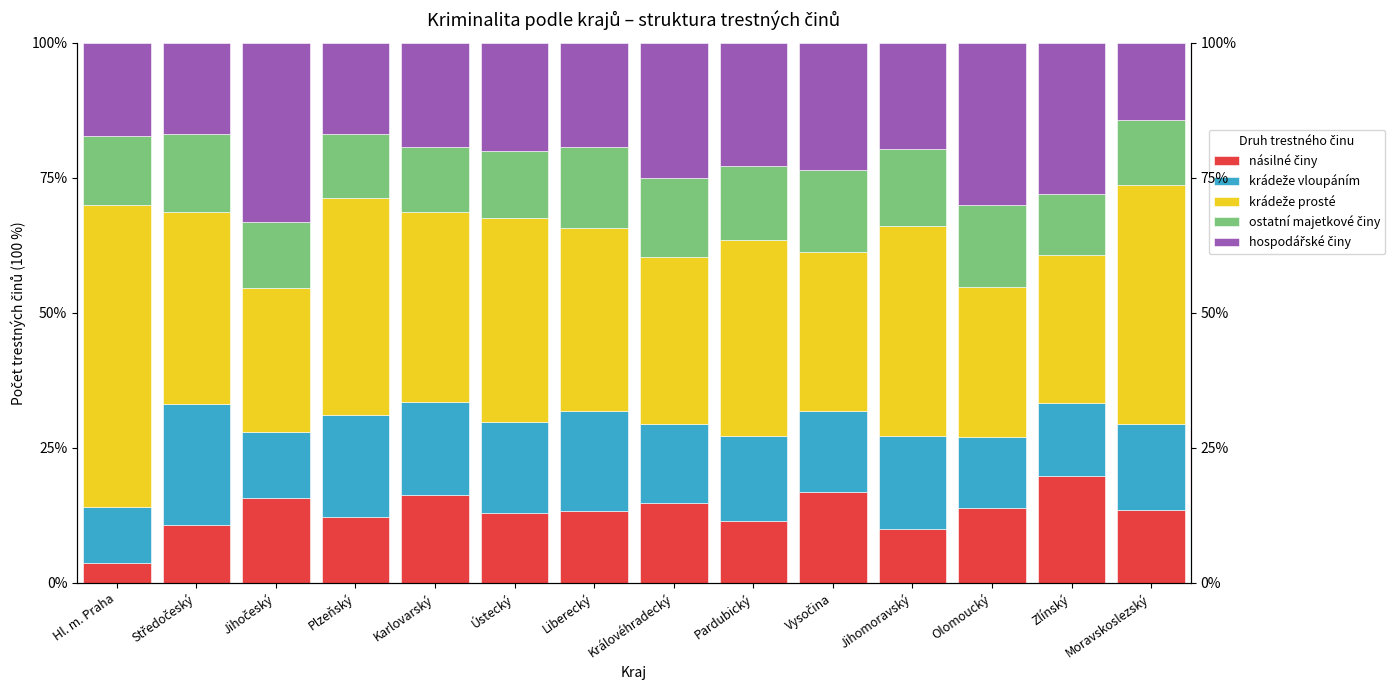

True or false: ostatní majetkové činy has a value of 12.0 at Plzeňský.

True